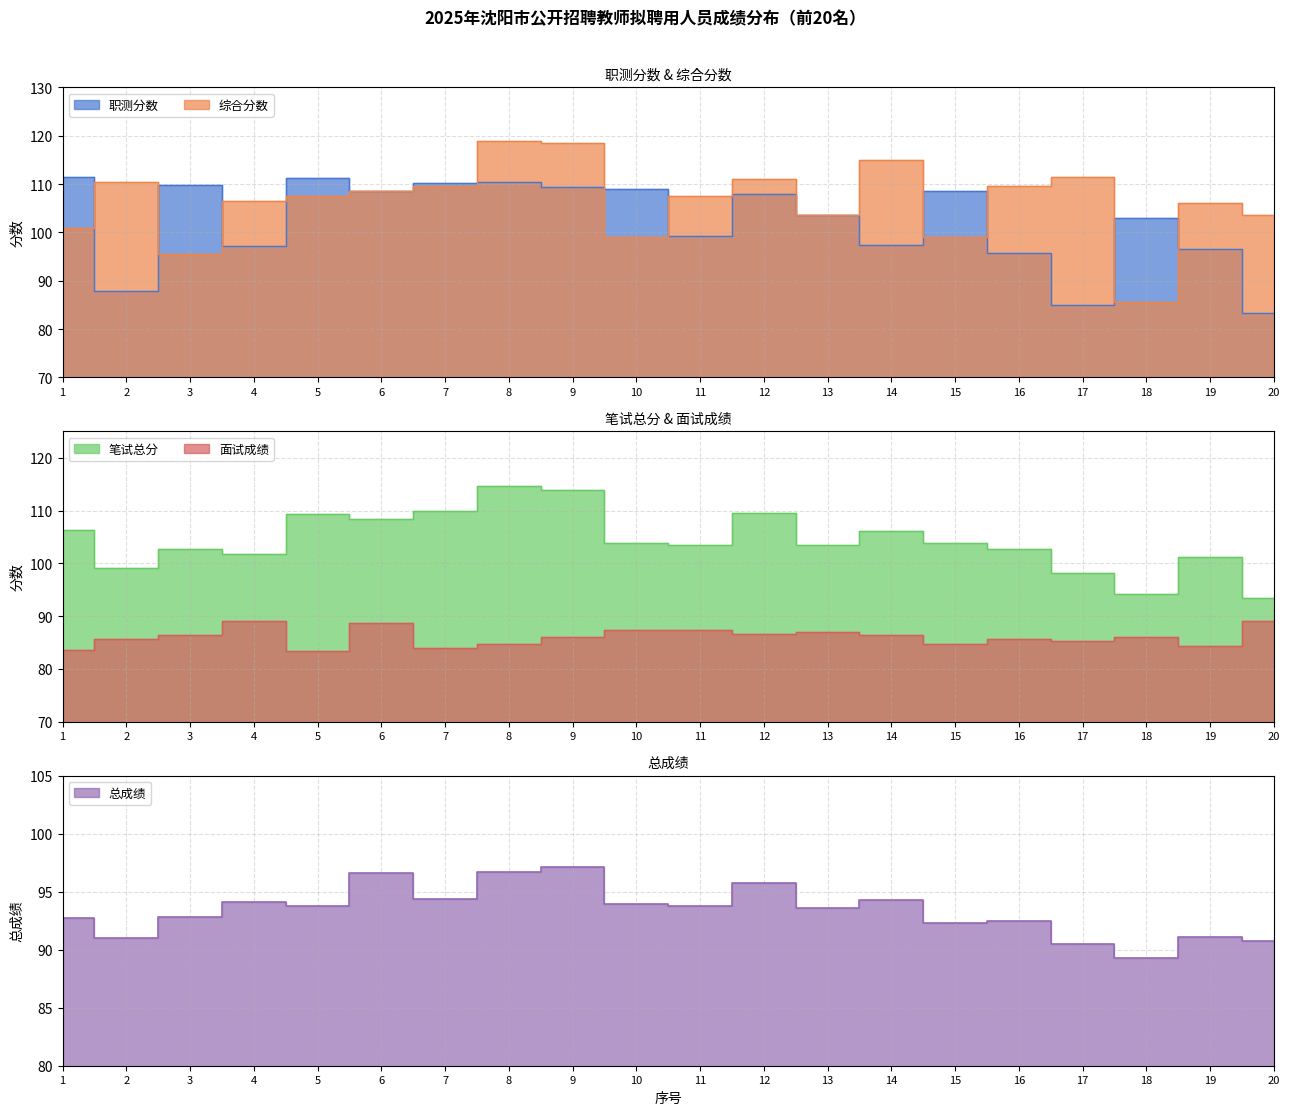

At 7, list the series in order from largest to smallest.

职测分数, 笔试总分, 综合分数, 总成绩, 面试成绩